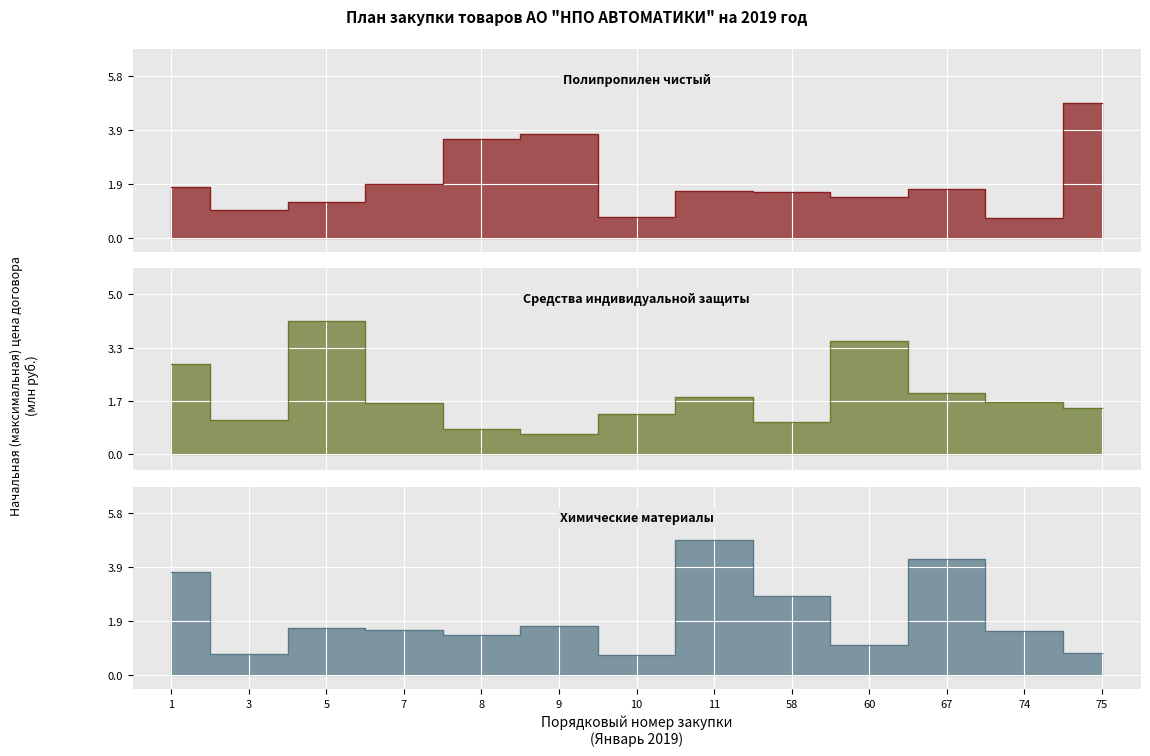

Which label corresponds to the largest value in the chart?

75